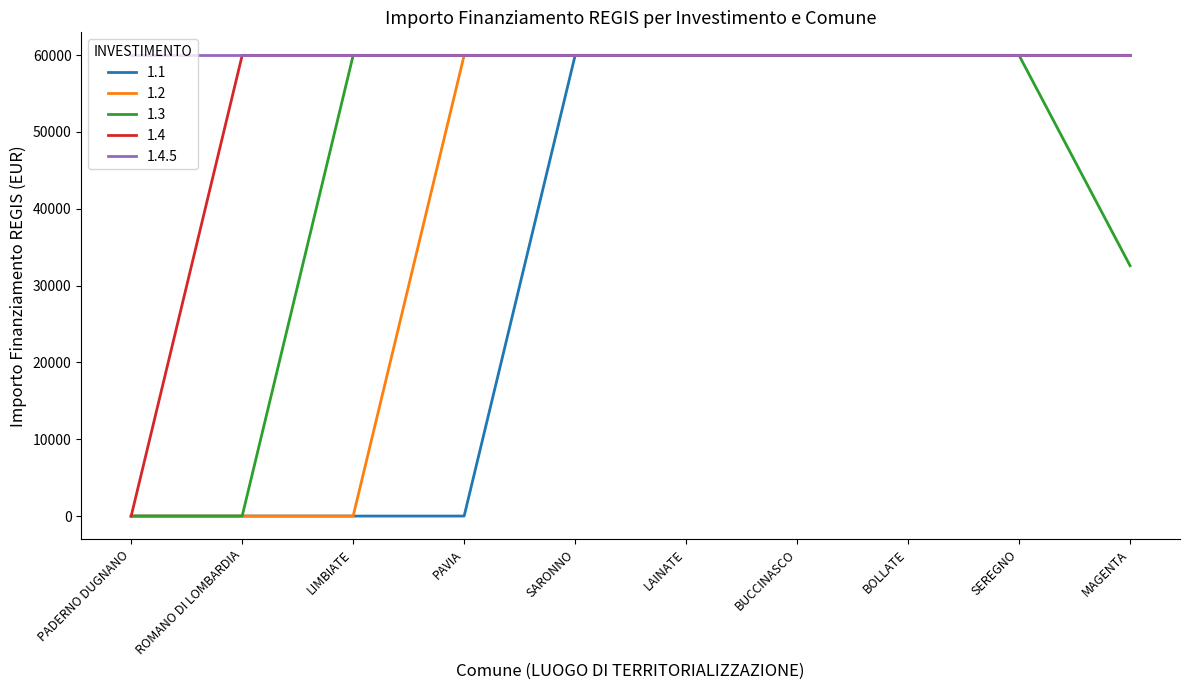

Is the value of 1.3 at PADERNO DUGNANO greater than the value of 1.4.5 at BUCCINASCO?

No